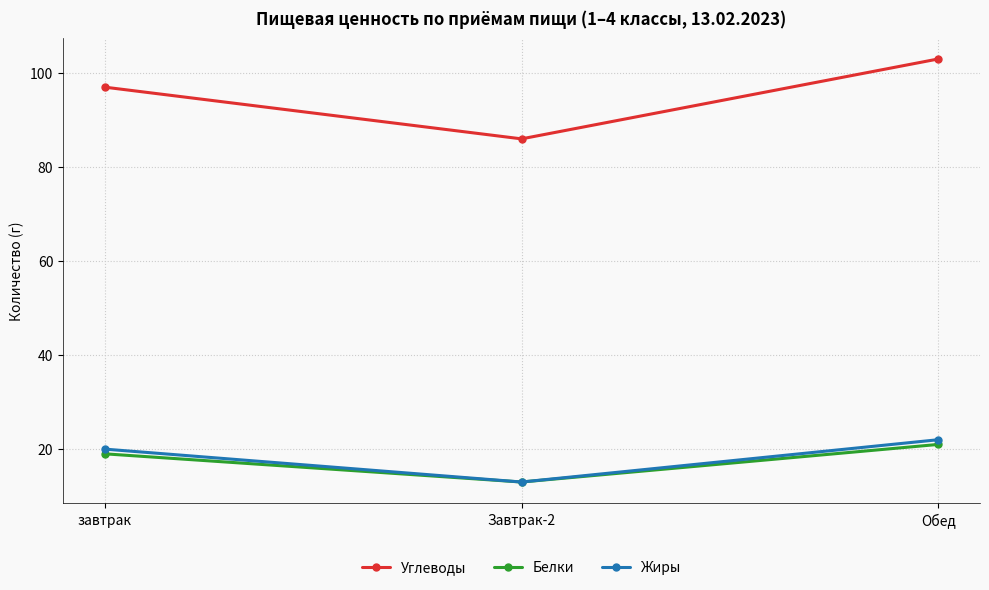

What position from the right is завтрак?

3